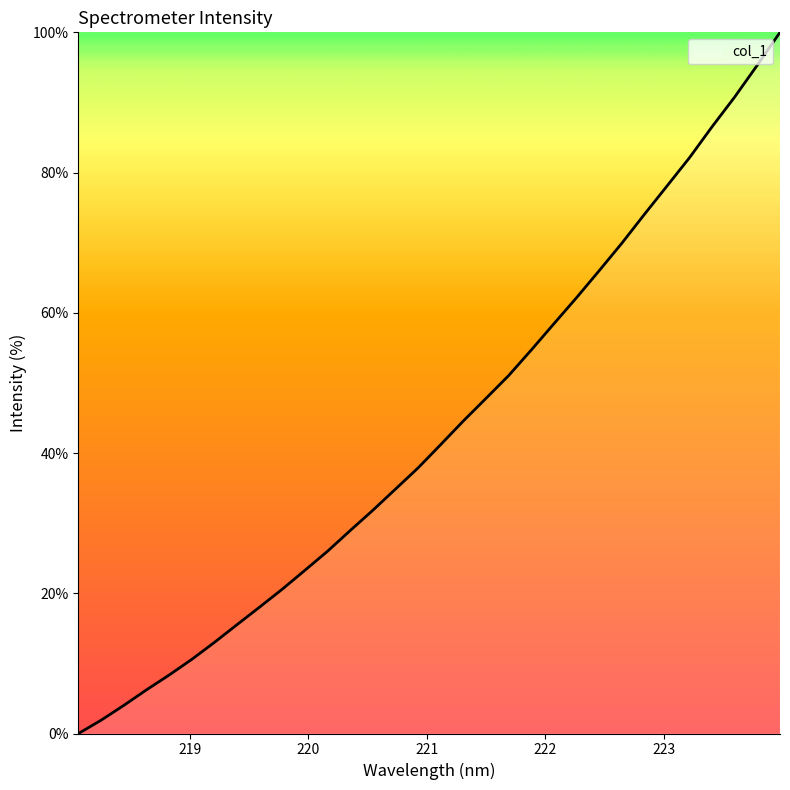

What is the maximum value shown in the chart?

100.0